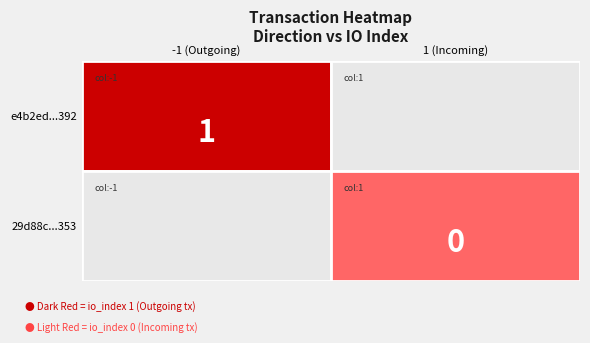

Reading left to right, list all the values displayed in this chart.

e4b2ed0d289cea249fefc1847dcd2f8b3d31392: direction=-1	io_index=1
29d88cf118456911c6a132244f6787e558ce353: direction=1	io_index=0